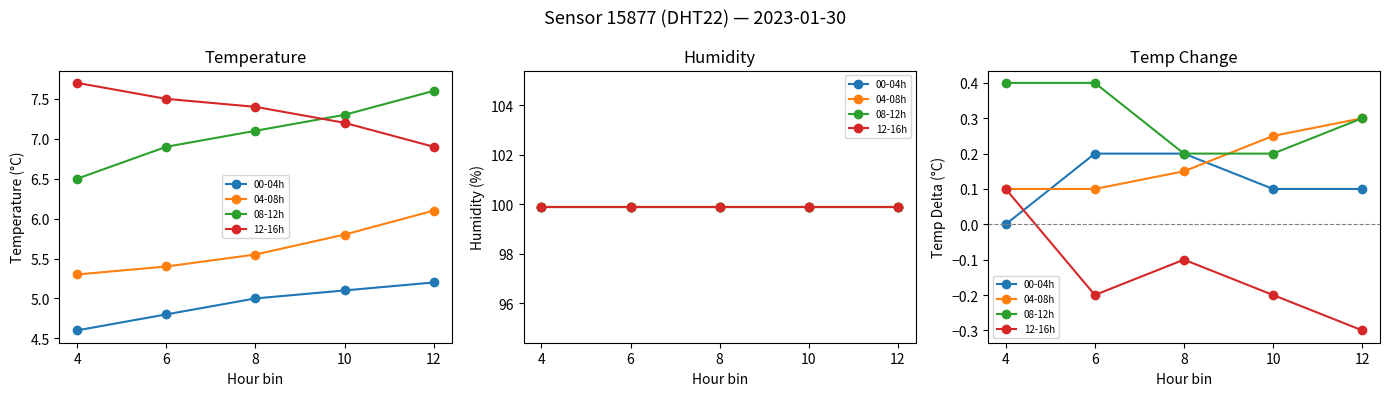

True or false: 04-08h and 12-16h cross at least once.

False